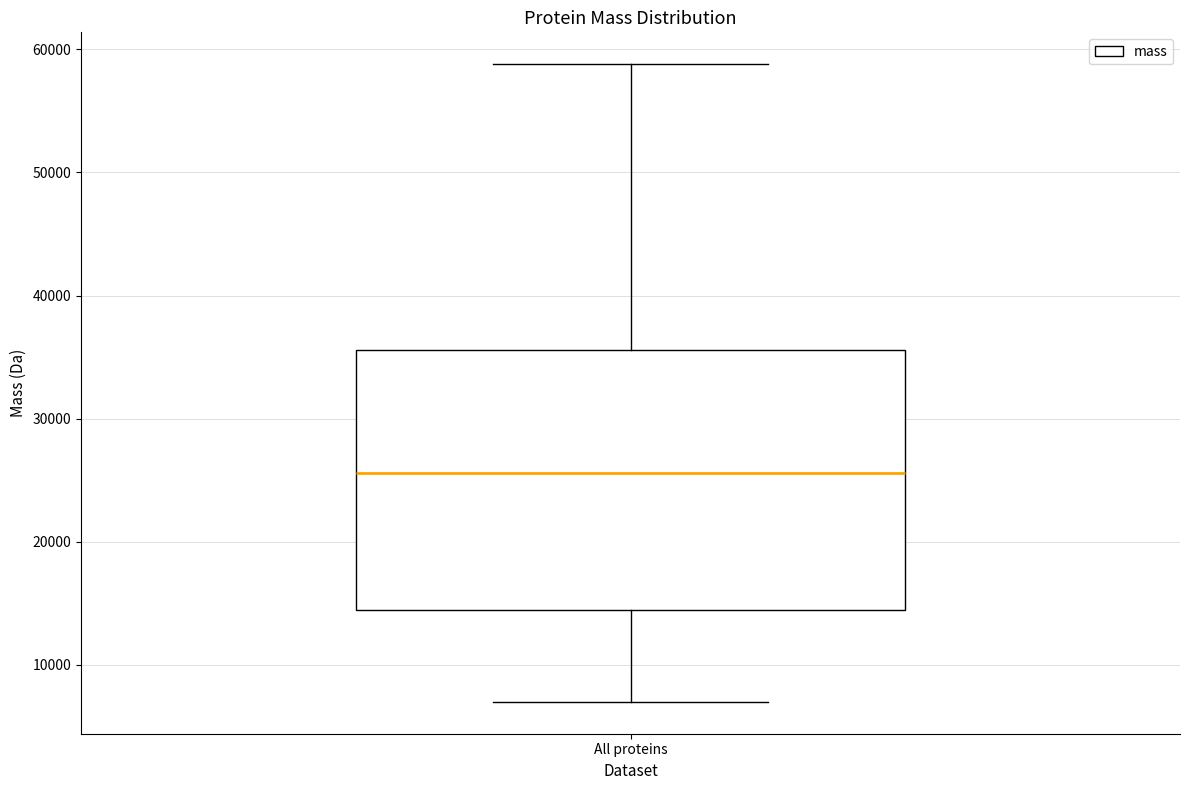

Transcribe this box plot: give where the median line is, the range the box spans, and where the two whiskers end, as read against the y-axis. The values are not printed on the chart, so give them approximately, as read against the axis.

median 26000, box 14000 to 36000, whiskers 7000 to 59000